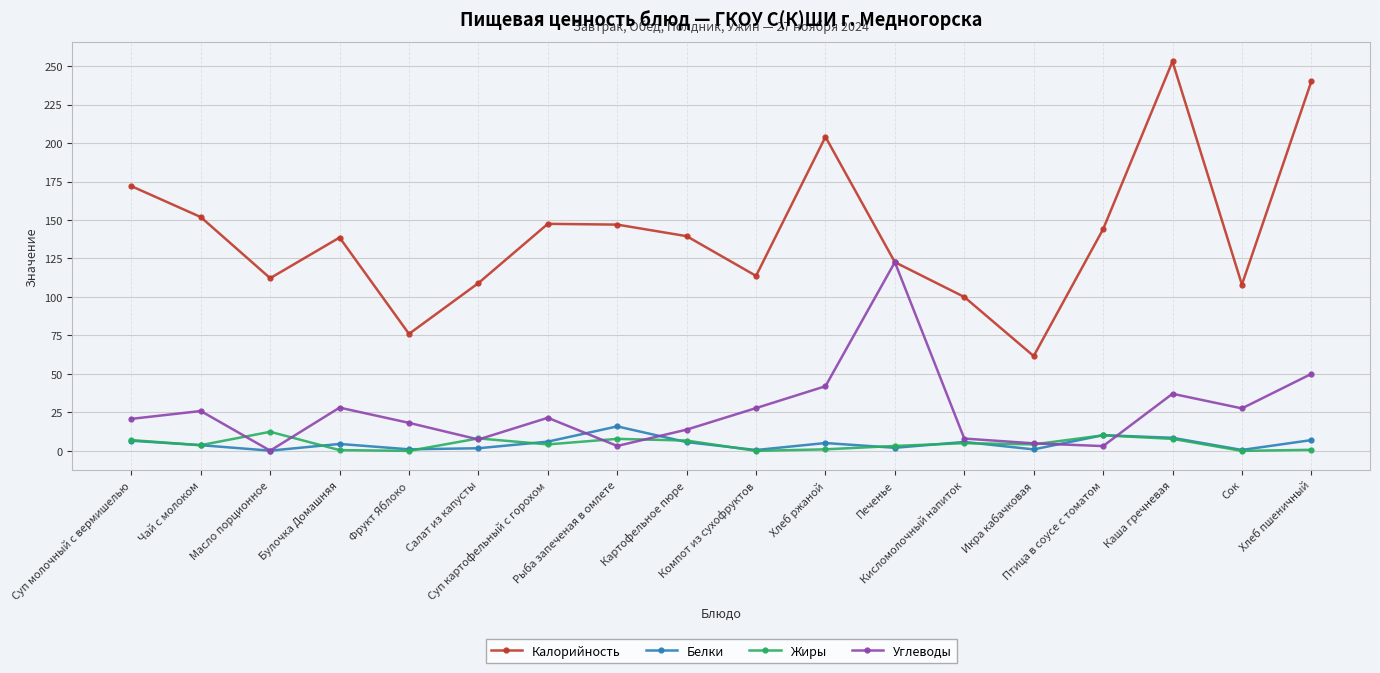

What is the label of the 1st point from the left?

Суп молочный с вермишелью